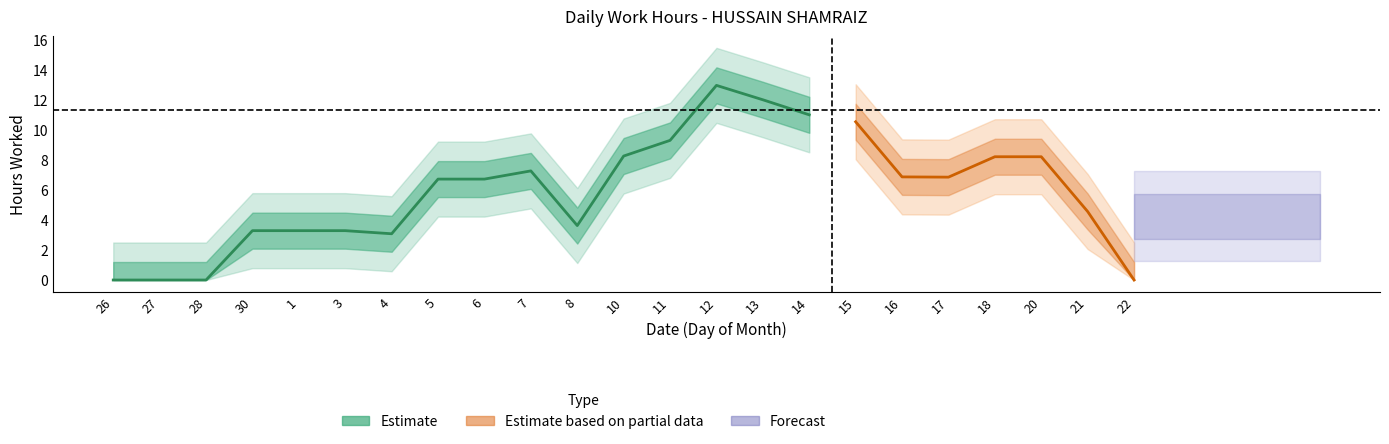

Is it true that the value at 8 is 15.6?

False